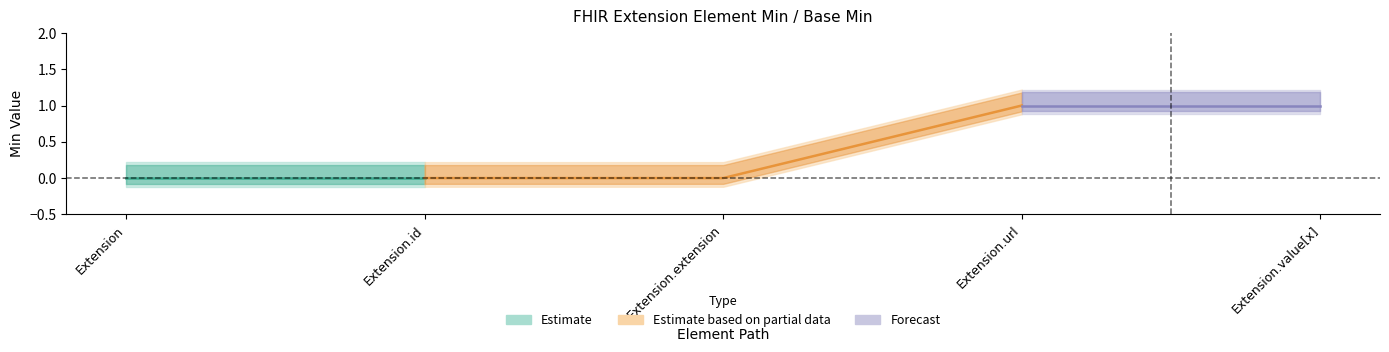

Reading right to left, transcribe all the data shown in this chart.

Min: Extension.value[x]=1	Extension.url=1	Extension.extension=0	Extension.id=0	Extension=0
Base Min: Extension.value[x]=1	Extension.url=1	Extension.extension=0	Extension.id=0	Extension=0